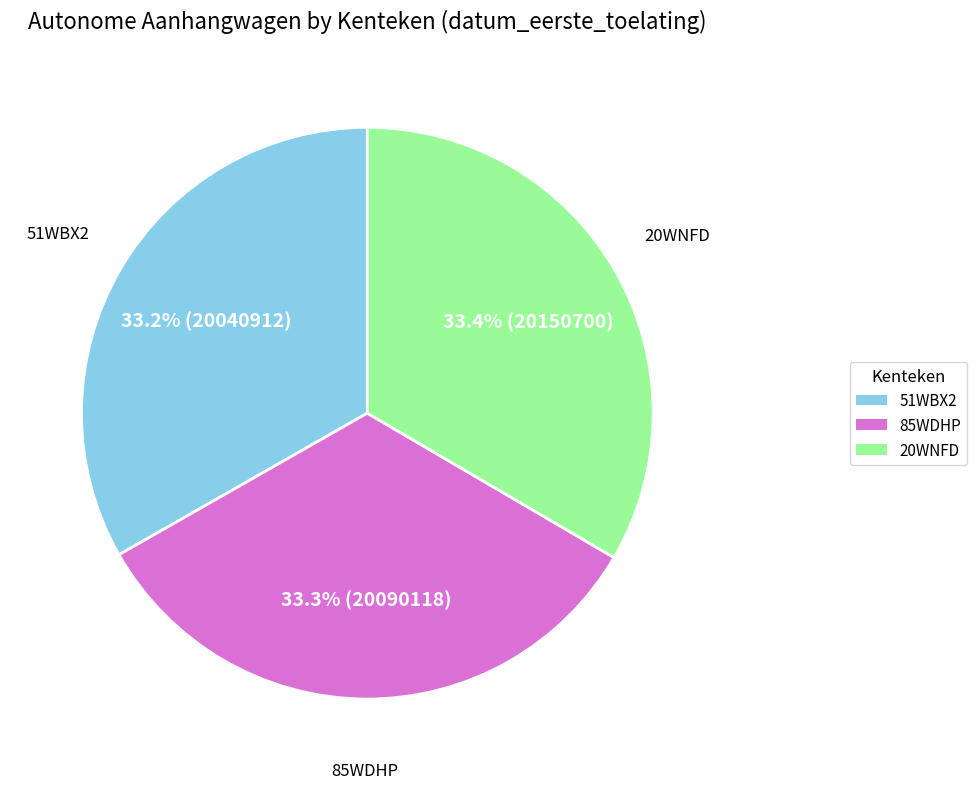

What percentage is NOT represented by 51WBX2?

66.8%